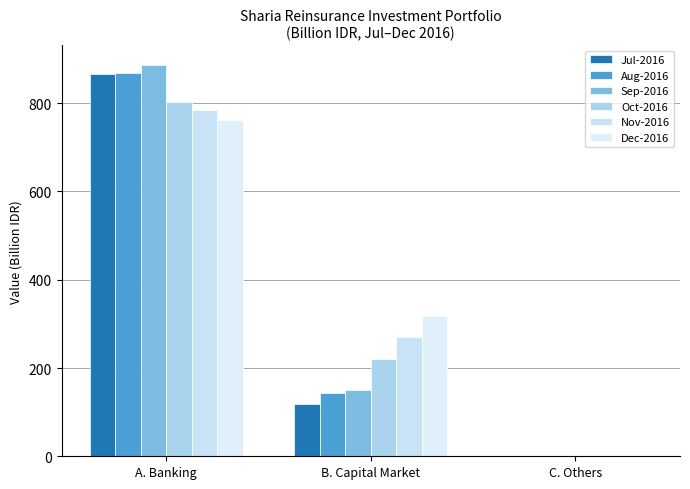

Are the bars grouped side by side (vs. stacked)?

Yes